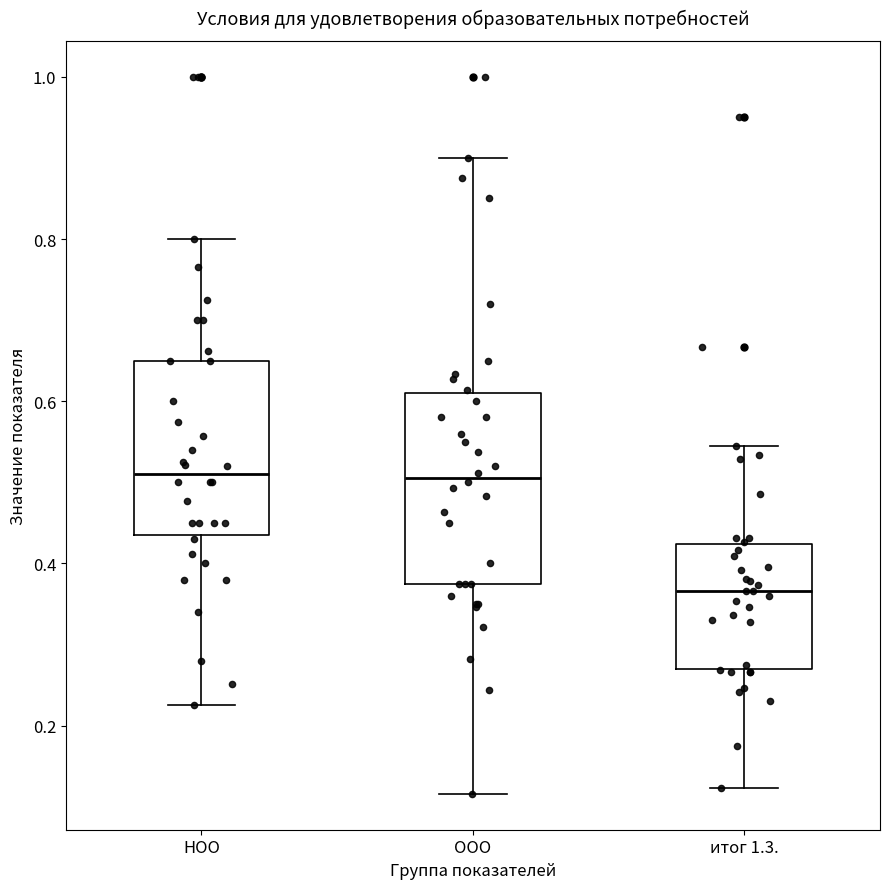

Reading left to right, transcribe this box plot: for each box, give where its median line is, the range the box spans, and where its two whiskers end, as read against the y-axis. The values are not printed on the chart, so give them approximately, as read against the axis.

НОО: median 0.52, box 0.44 to 0.66, whiskers 0.22 to 0.80
ООО: median 0.50, box 0.38 to 0.62, whiskers 0.12 to 0.90
итог 1.3.: median 0.36, box 0.28 to 0.42, whiskers 0.12 to 0.54